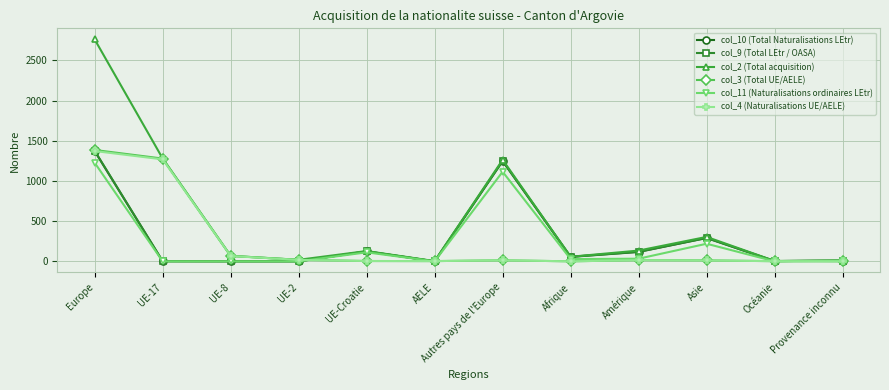

Where does the col_10 (Total Naturalisations LEtr) series first go above 55?

Europe